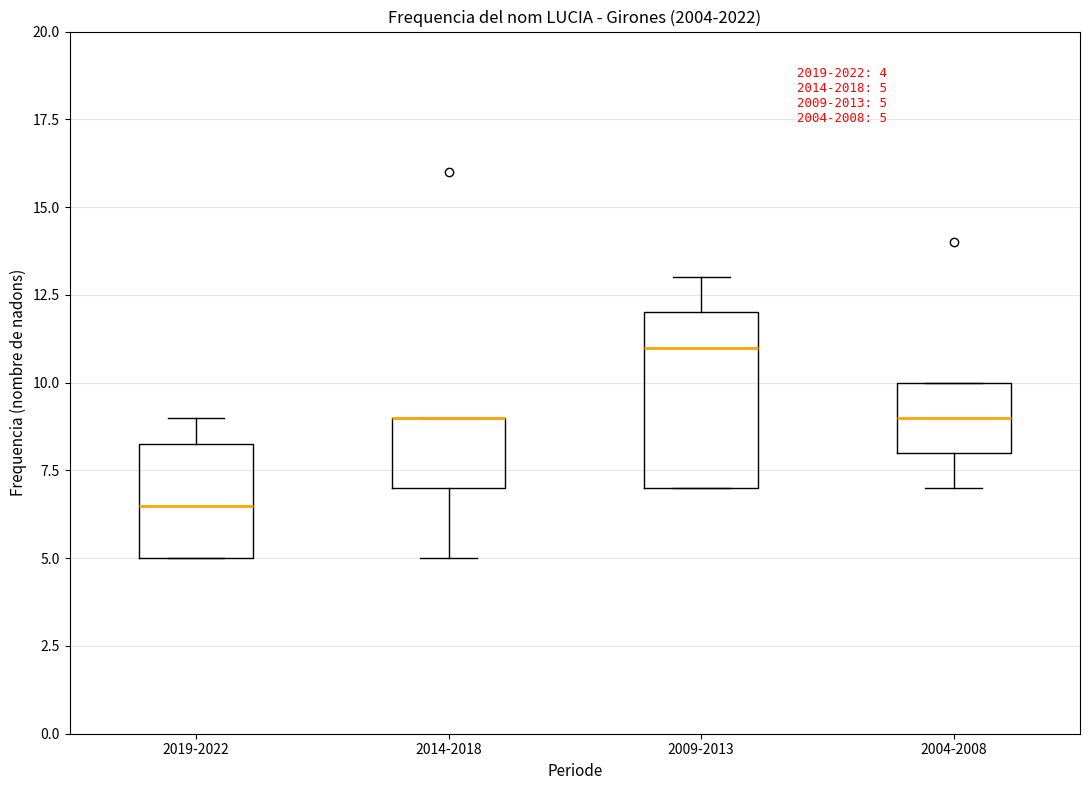

Which box is the tallest, from its lower edge to its upper edge?

2009-2013